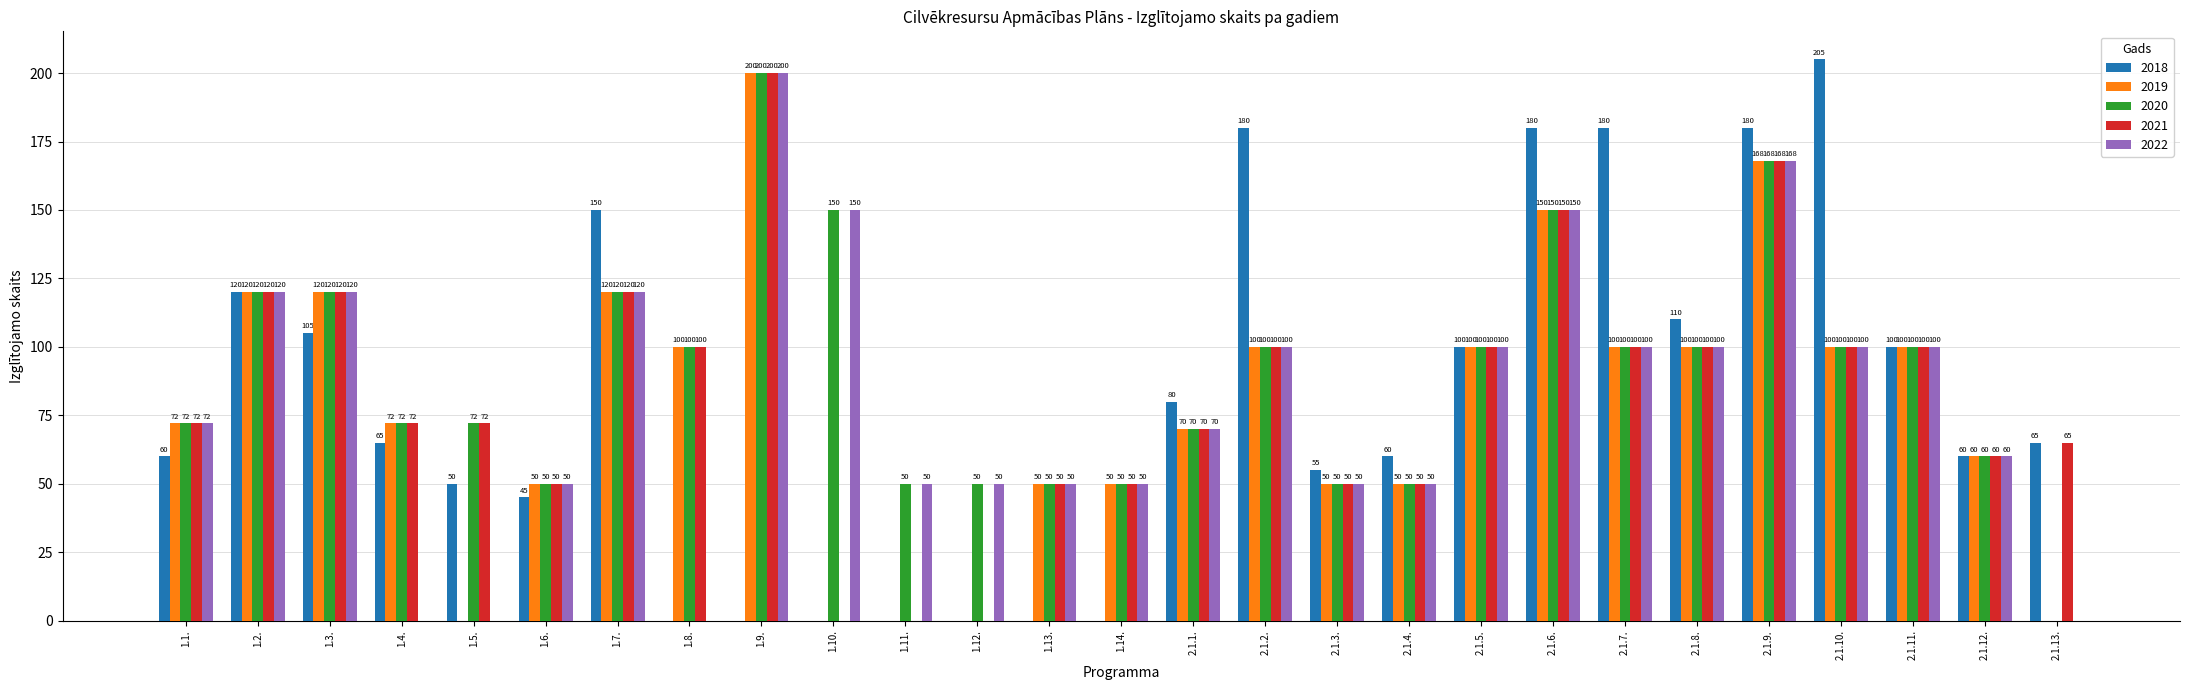

What is the maximum value shown in the chart?

205